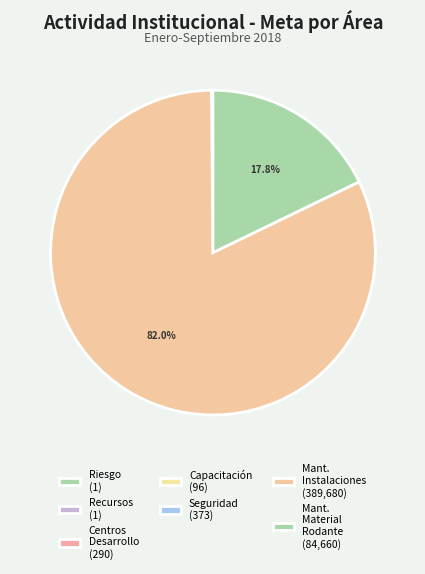

What is the majority slice?

MANTENIMIENTO INSTALACIONES FIJAS